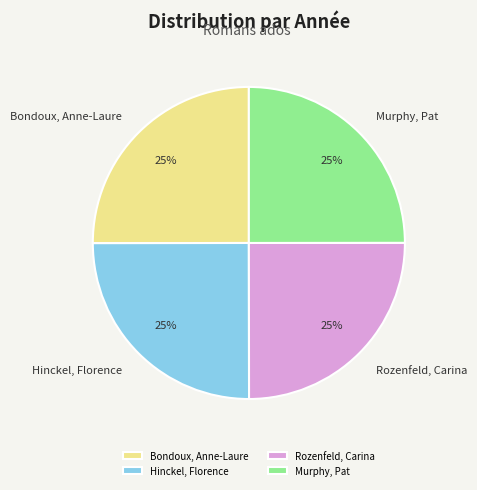

What percentage is the Murphy, Pat slice, to the nearest percent?

25%